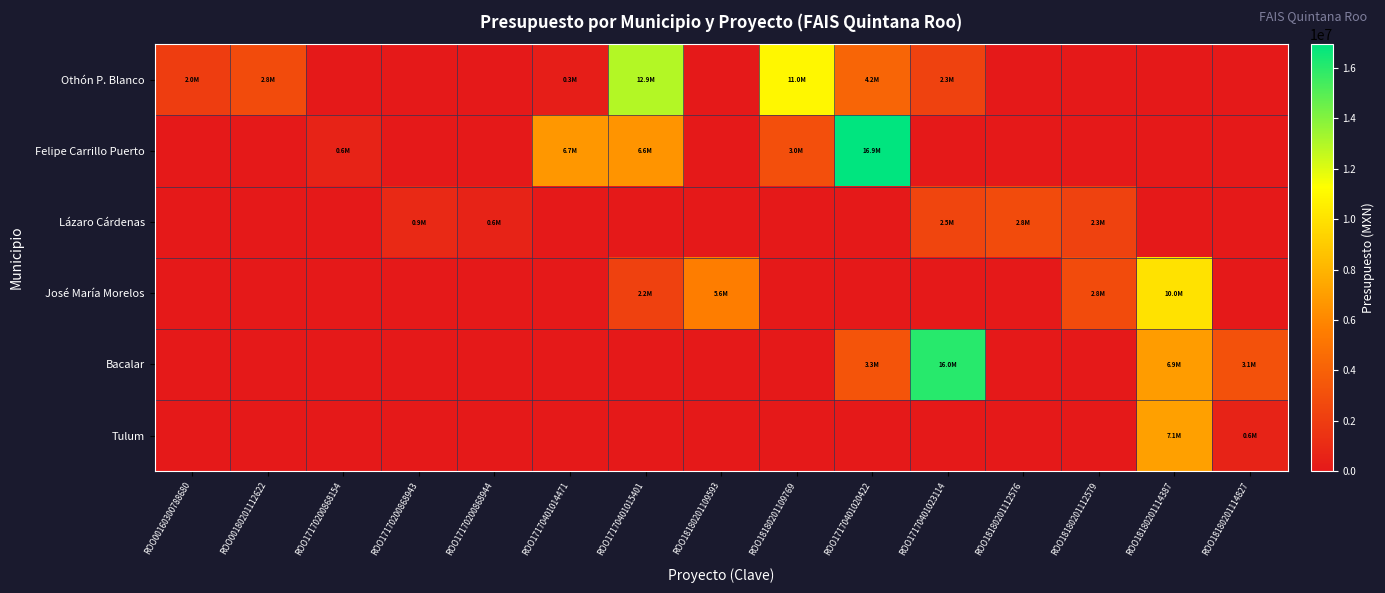

At ROO18180201112576, list the series in order from smallest to largest.

Othón P. Blanco, Felipe Carrillo Puerto, José María Morelos, Bacalar, Tulum, Lázaro Cárdenas